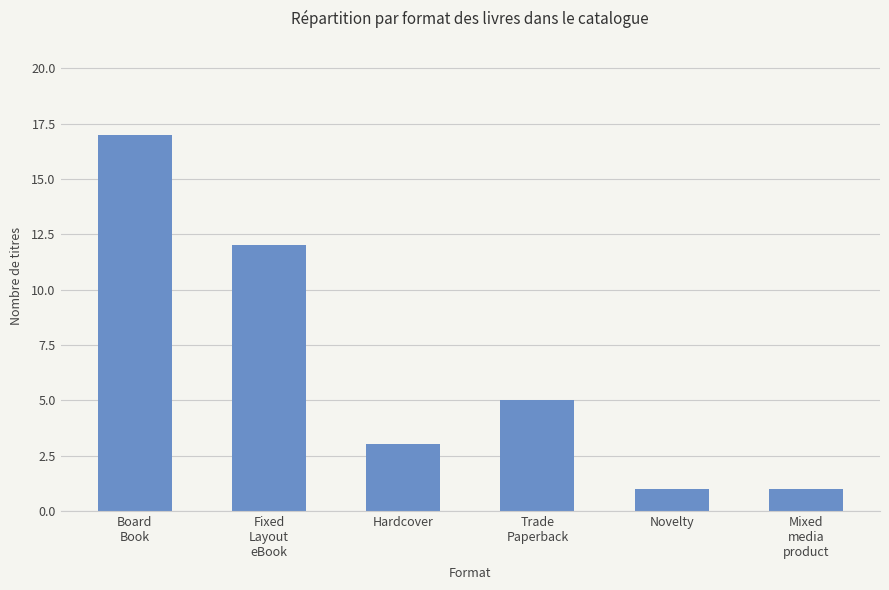

At which label does the data first exceed 5?

Board
Book